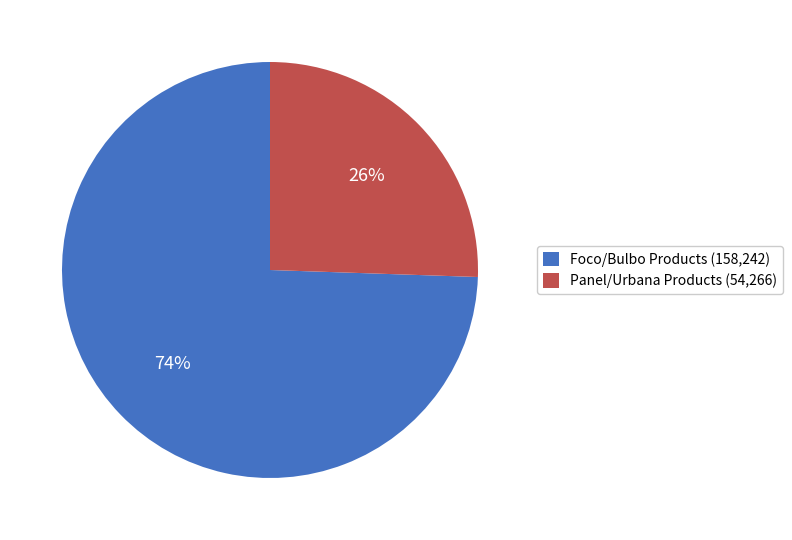

Combined, do Foco/Bulbo Products (158,242) and Panel/Urbana Products (54,266) account for over 50%?

Yes